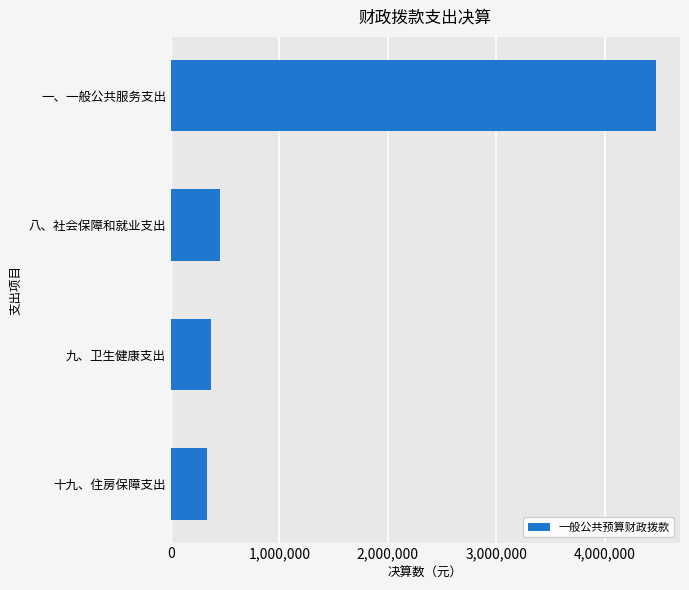

Does the chart contain any negative values?

No